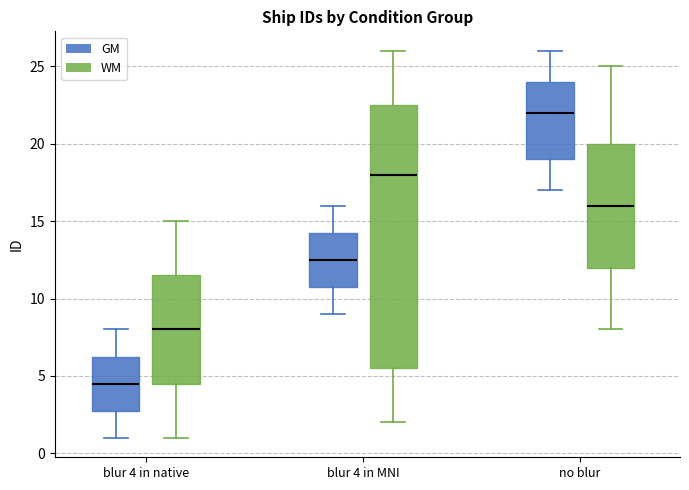

Reading left to right, read every box against the y-axis: the position of its median line, the range the box covers, and the ends of its whiskers. The values are not printed on the chart, so give them approximately, as read against the axis.

blur 4 in native (GM): median 4.5, box 3.0 to 6.5, whiskers 1.0 to 8.0
blur 4 in native (WM): median 8.0, box 4.5 to 11.5, whiskers 1.0 to 15.0
blur 4 in MNI (GM): median 12.5, box 11.0 to 14.5, whiskers 9.0 to 16.0
blur 4 in MNI (WM): median 18.0, box 5.5 to 22.5, whiskers 2.0 to 26.0
no blur (GM): median 22.0, box 19.0 to 24.0, whiskers 17.0 to 26.0
no blur (WM): median 16.0, box 12.0 to 20.0, whiskers 8.0 to 25.0